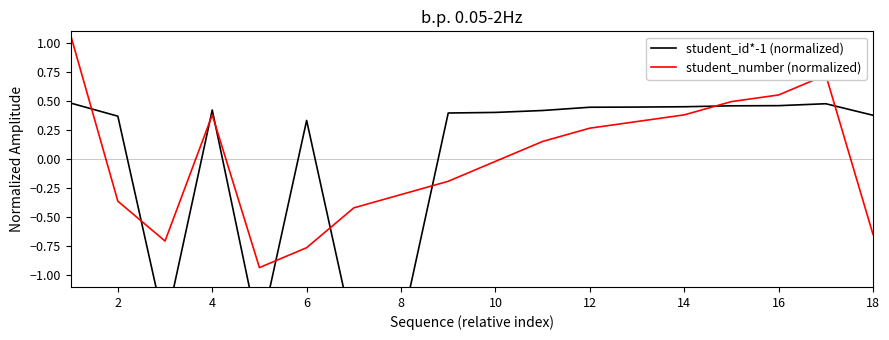

Where do student_id*-1 (normalized) and student_number (normalized) first cross each other?

0 and 2